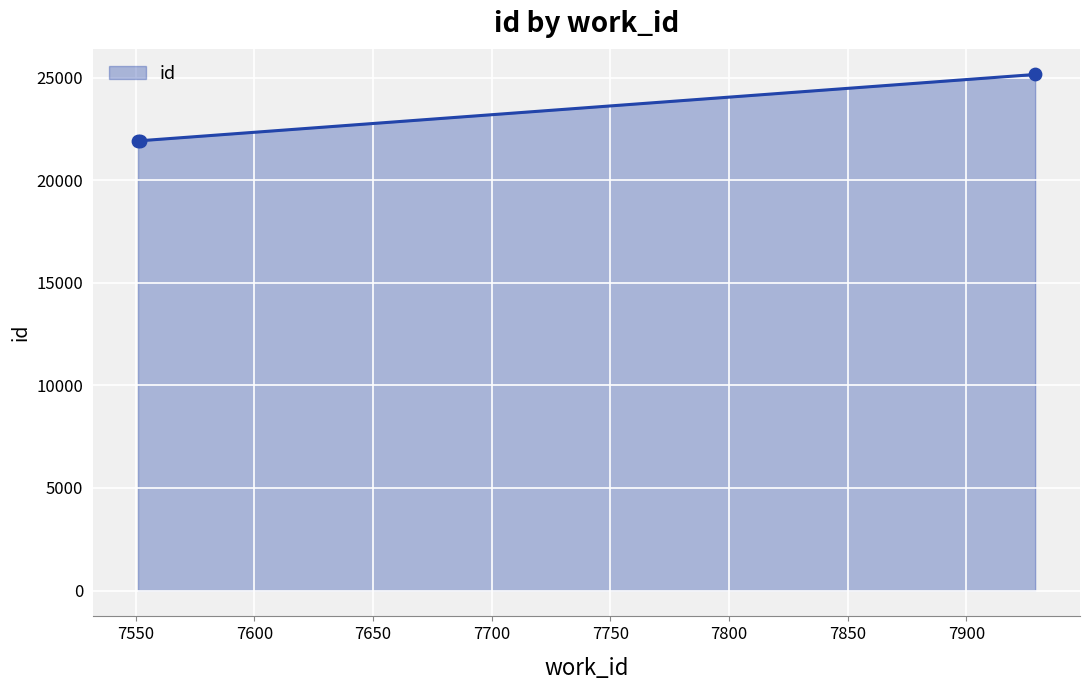

What is the change in value from 7552 to 7929?

+3229